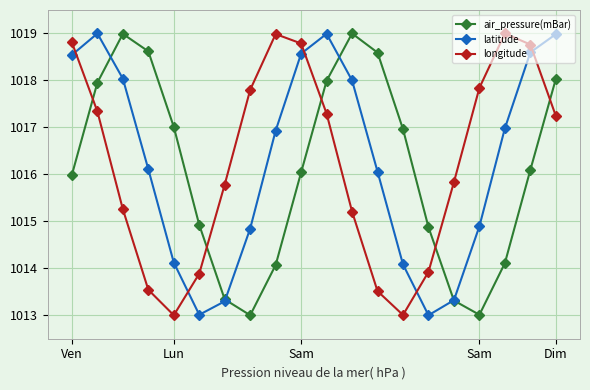

What is the smallest value displayed?

1013.0